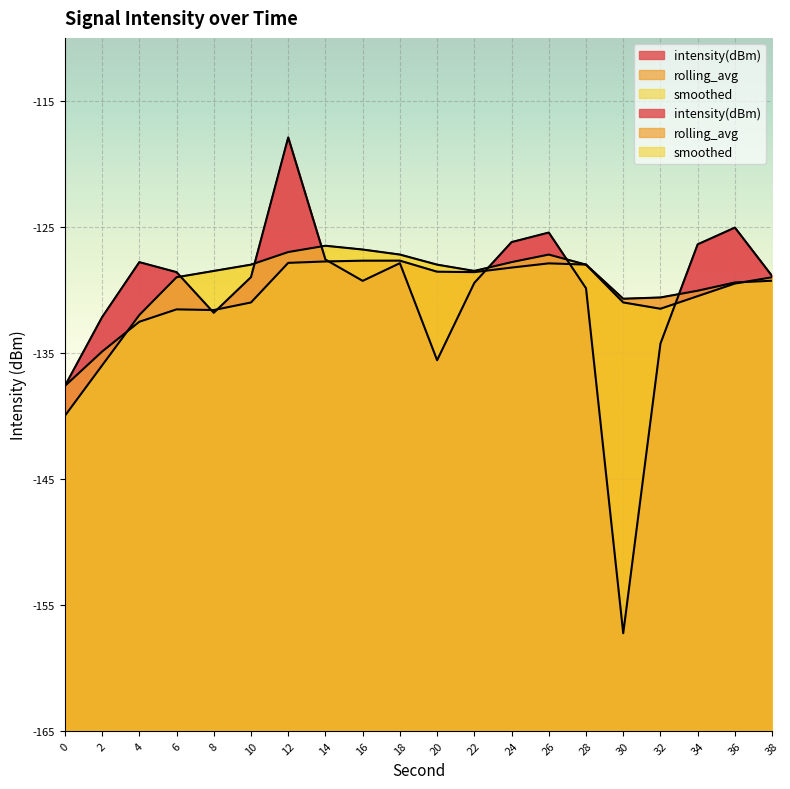

The rolling_avg series shows -40.3 at 0. True or false?

False